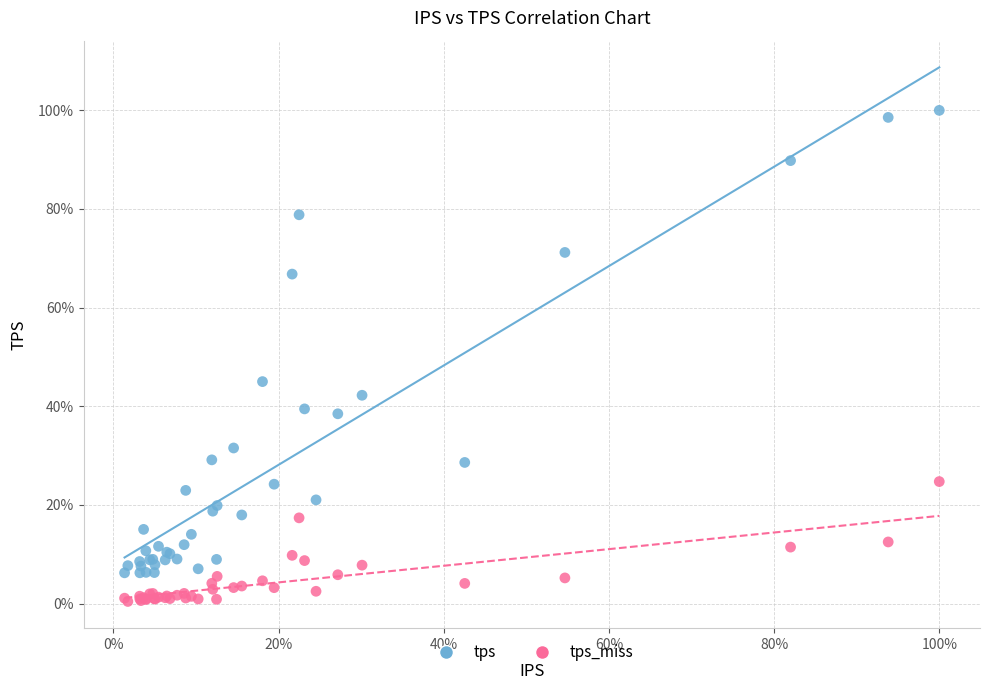

Which series has the widest spread of Y values?

tps